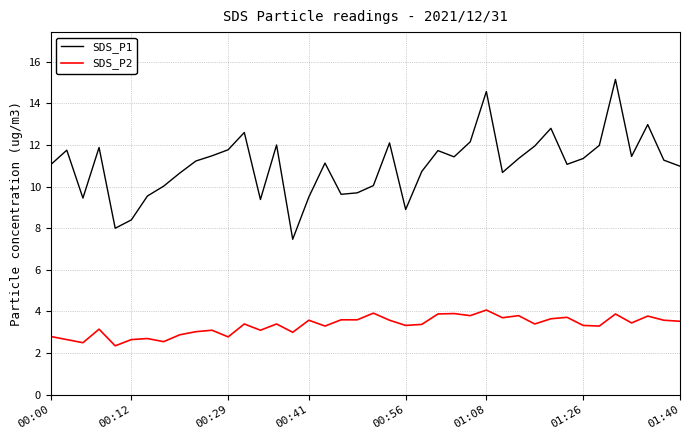

List the series in order of their peak value, highest first.

SDS_P1, SDS_P2